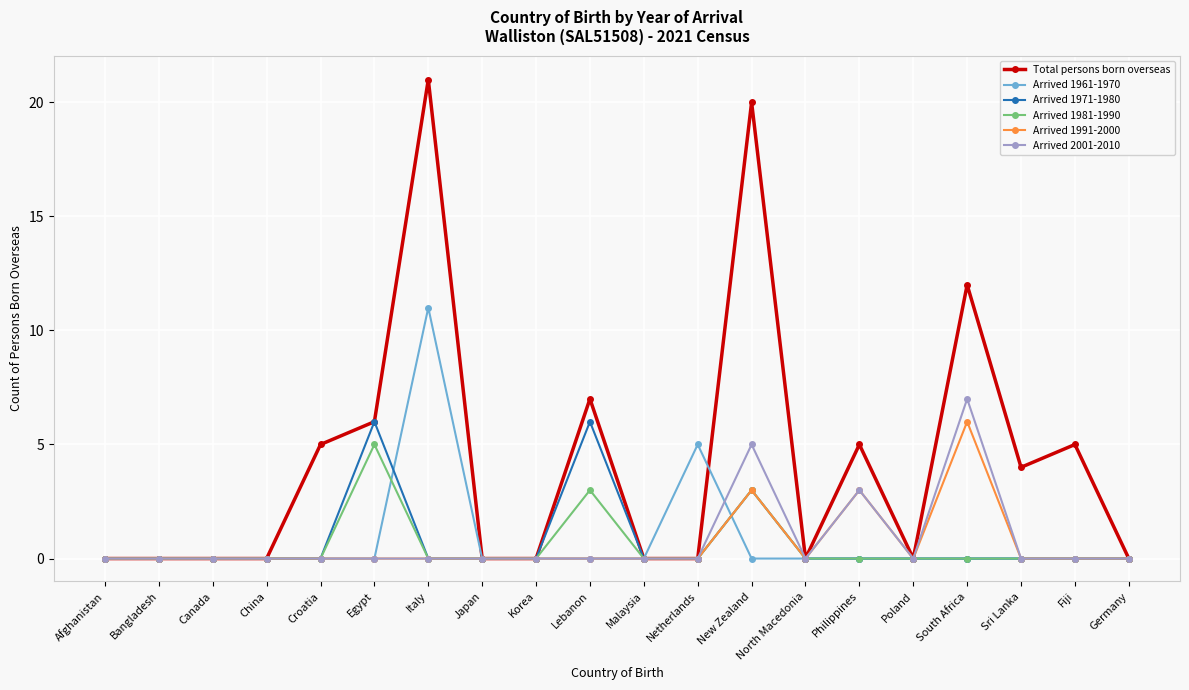

Reading right to left, what are all the values shown in this chart?

Total persons born overseas: 0	5	4	12	0	5	0	20	0	0	7	0	0	21	6	5	0	0	0	0
Arrived 1961-1970: 0	0	0	0	0	0	0	0	5	0	0	0	0	11	0	0	0	0	0	0
Arrived 1971-1980: 0	0	0	0	0	0	0	3	0	0	6	0	0	0	6	0	0	0	0	0
Arrived 1981-1990: 0	0	0	0	0	0	0	3	0	0	3	0	0	0	5	0	0	0	0	0
Arrived 1991-2000: 0	0	0	6	0	3	0	3	0	0	0	0	0	0	0	0	0	0	0	0
Arrived 2001-2010: 0	0	0	7	0	3	0	5	0	0	0	0	0	0	0	0	0	0	0	0